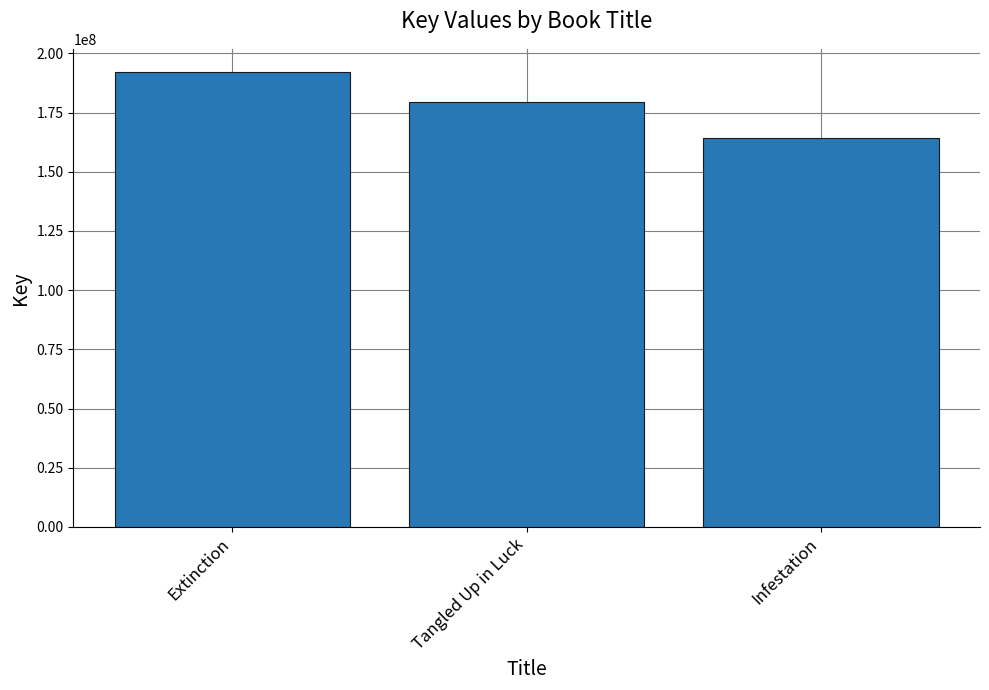

Which has a higher value, Infestation or Extinction?

Extinction